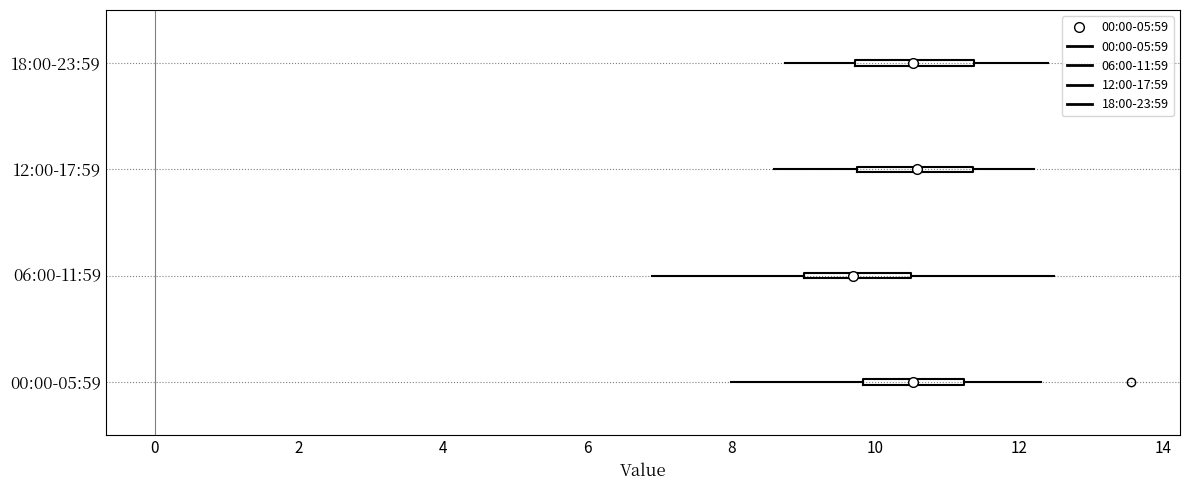

Reading bottom to top, transcribe this box plot: for each box, give where its median line is, the range the box spans, and where its two whiskers end, as read against the x-axis. The values are not printed on the chart, so give them approximately, as read against the axis.

00:00-05:59: median 10.6, box 9.8 to 11.2, whiskers 8.0 to 12.4
06:00-11:59: median 9.6, box 9.0 to 10.4, whiskers 7.0 to 12.4
12:00-17:59: median 10.6, box 9.8 to 11.4, whiskers 8.6 to 12.2
18:00-23:59: median 10.4, box 9.8 to 11.4, whiskers 8.8 to 12.4